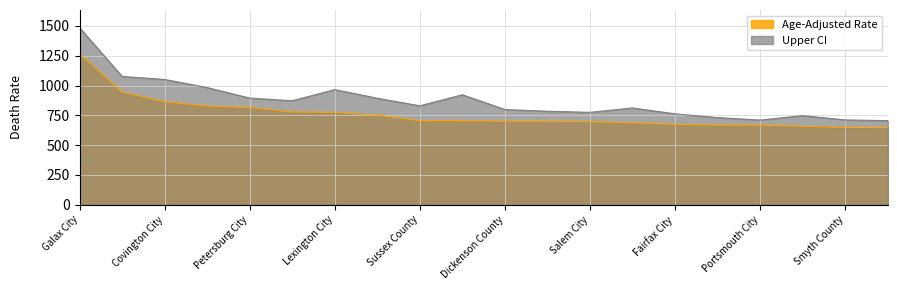

Which category has the lowest value in the Upper CI series?

Halifax County